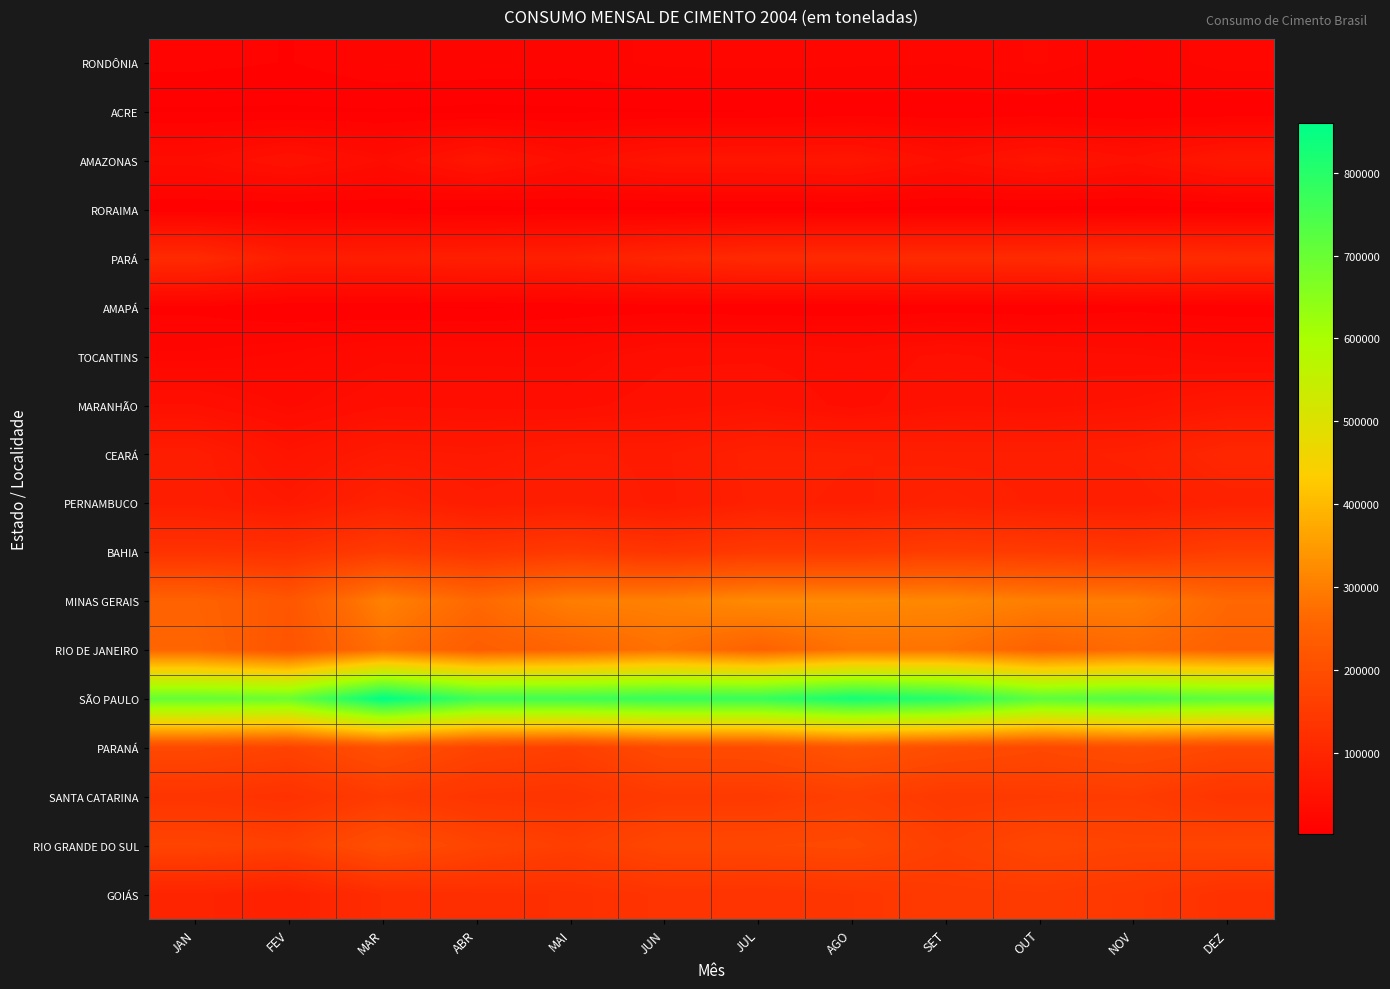

Reading right to left, extract all data points from this chart.

RONDÔNIA: DEZ=21219.0	NOV=14075.0	OUT=22264.0	SET=18700.0	AGO=19467.0	JUL=20185.0	JUN=19759.0	MAI=15406.0	ABR=16214.0	MAR=16993.0	FEV=11302.0	JAN=13420.0
ACRE: DEZ=5422.0	NOV=5591.0	OUT=6386.0	SET=6427.0	AGO=6416.0	JUL=4699.0	JUN=4275.0	MAI=3720.0	ABR=2994.0	MAR=4209.0	FEV=3898.0	JAN=4105.0
AMAZONAS: DEZ=62309.8	NOV=44211.0	OUT=55694.1	SET=41072.0	AGO=58104.5	JUL=56242.0	JUN=55435.6	MAI=39036.0	ABR=57805.1	MAR=34554.5	FEV=48622.9	JAN=34293.0
RORAIMA: DEZ=3188.0	NOV=1654.0	OUT=2124.8	SET=2351.0	AGO=3320.0	JUL=2796.8	JUN=2891.8	MAI=3705.9	ABR=1513.3	MAR=5470.0	FEV=5006.0	JAN=5752.5
PARÁ: DEZ=112122.0	NOV=117382.0	OUT=110954.0	SET=110773.0	AGO=108975.0	JUL=108105.0	JUN=98315.0	MAI=82088.0	ABR=80720.0	MAR=77171.0	FEV=76354.0	JAN=110204.0
AMAPÁ: DEZ=6668.0	NOV=8809.0	OUT=6552.0	SET=7271.0	AGO=5979.0	JUL=5796.0	JUN=7552.0	MAI=6197.0	ABR=3926.0	MAR=5122.0	FEV=6136.0	JAN=10000.0
TOCANTINS: DEZ=31277.0	NOV=35968.0	OUT=37795.0	SET=43797.0	AGO=36605.0	JUL=40416.0	JUN=40329.0	MAI=29528.0	ABR=29497.0	MAR=30126.0	FEV=22973.0	JAN=19115.0
MARANHÃO: DEZ=60595.0	NOV=50343.0	OUT=46069.0	SET=48068.0	AGO=39027.0	JUL=49146.0	JUN=46111.0	MAI=38903.0	ABR=39783.0	MAR=40701.0	FEV=30183.0	JAN=42076.0
CEARÁ: DEZ=101817.0	NOV=83228.0	OUT=79744.0	SET=80106.0	AGO=82452.0	JUL=85304.0	JUN=70882.0	MAI=72377.0	ABR=64858.0	MAR=67755.0	FEV=53065.0	JAN=75575.0
PERNAMBUCO: DEZ=87633.0	NOV=78585.0	OUT=80640.0	SET=87563.0	AGO=80313.0	JUL=84203.0	JUN=69976.0	MAI=78114.0	ABR=74323.0	MAR=88306.0	FEV=65040.0	JAN=76341.0
BAHIA: DEZ=159878.0	NOV=142002.0	OUT=150946.0	SET=156749.0	AGO=147060.0	JUL=147816.0	JUN=135806.0	MAI=148117.0	ABR=136288.0	MAR=152225.0	FEV=126813.0	JAN=129857.0
MINAS GERAIS: DEZ=260237.0	NOV=297717.0	OUT=300355.0	SET=315841.0	AGO=318685.0	JUL=320442.0	JUN=303866.0	MAI=299209.0	ABR=262564.0	MAR=304641.0	FEV=219561.0	JAN=249680.0
RIO DE JANEIRO: DEZ=248921.0	NOV=266398.0	OUT=248861.0	SET=280430.0	AGO=281405.0	JUL=249081.0	JUN=279415.0	MAI=254860.0	ABR=238045.0	MAR=273646.0	FEV=214974.0	JAN=256494.0
SÃO PAULO: DEZ=716803.0	NOV=738600.0	OUT=718557.0	SET=802352.0	AGO=827480.0	JUL=776245.3	JUN=778743.1	MAI=763920.0	ABR=762222.2	MAR=859304.0	FEV=697361.4	JAN=706730.9
PARANÁ: DEZ=183387.0	NOV=197165.0	OUT=184957.0	SET=197495.0	AGO=214935.0	JUL=193647.0	JUN=190965.0	MAI=162633.0	ABR=173662.0	MAR=204477.0	FEV=170875.0	JAN=185712.5
SANTA CATARINA: DEZ=135844.0	NOV=154958.0	OUT=151102.0	SET=148187.0	AGO=164042.0	JUL=149578.0	JUN=150250.0	MAI=134493.0	ABR=137044.0	MAR=151570.0	FEV=127693.0	JAN=135344.0
RIO GRANDE DO SUL: DEZ=176633.0	NOV=172935.0	OUT=179882.6	SET=162687.0	AGO=186124.0	JUL=181807.0	JUN=180711.3	MAI=159955.0	ABR=174149.0	MAR=202662.0	FEV=164909.1	JAN=174261.0
GOIÁS: DEZ=126835.0	NOV=144087.0	OUT=150623.0	SET=149663.0	AGO=138662.0	JUL=132814.0	JUN=134224.0	MAI=122728.0	ABR=120197.0	MAR=116097.0	FEV=85349.0	JAN=93660.0